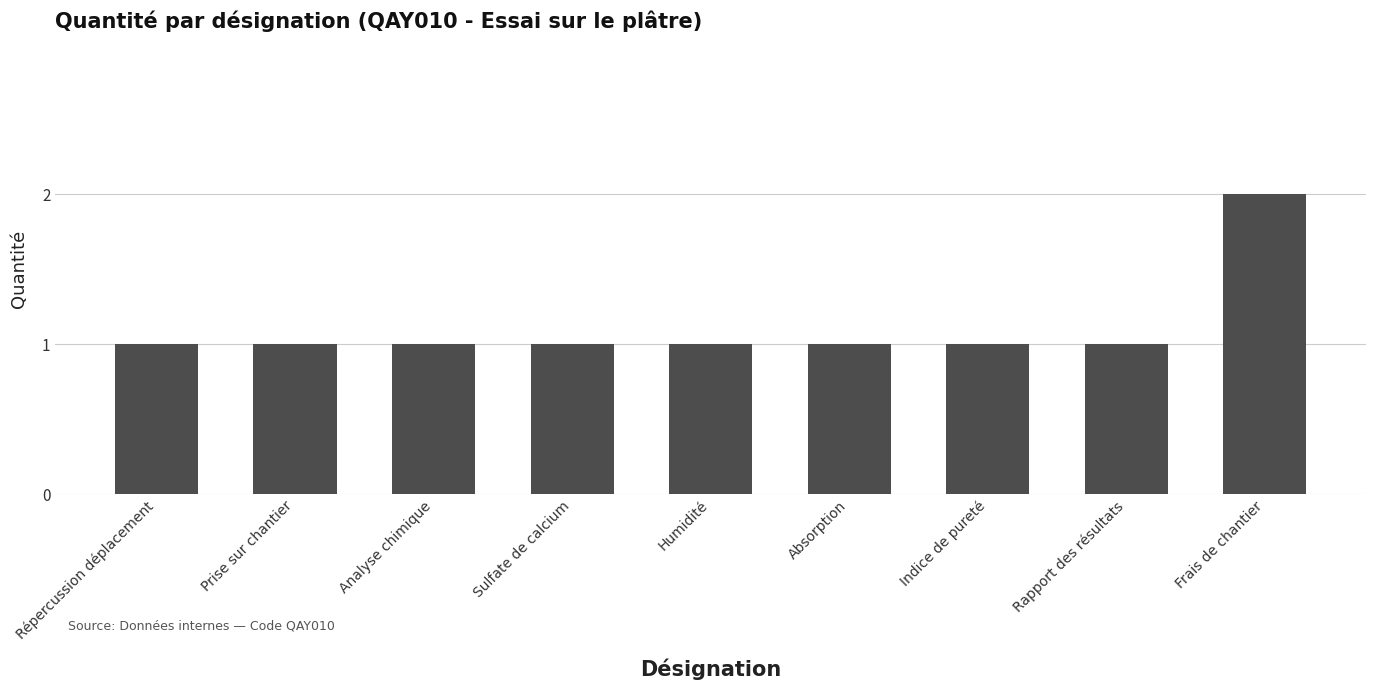

Which label corresponds to the largest value in the chart?

Frais de chantier